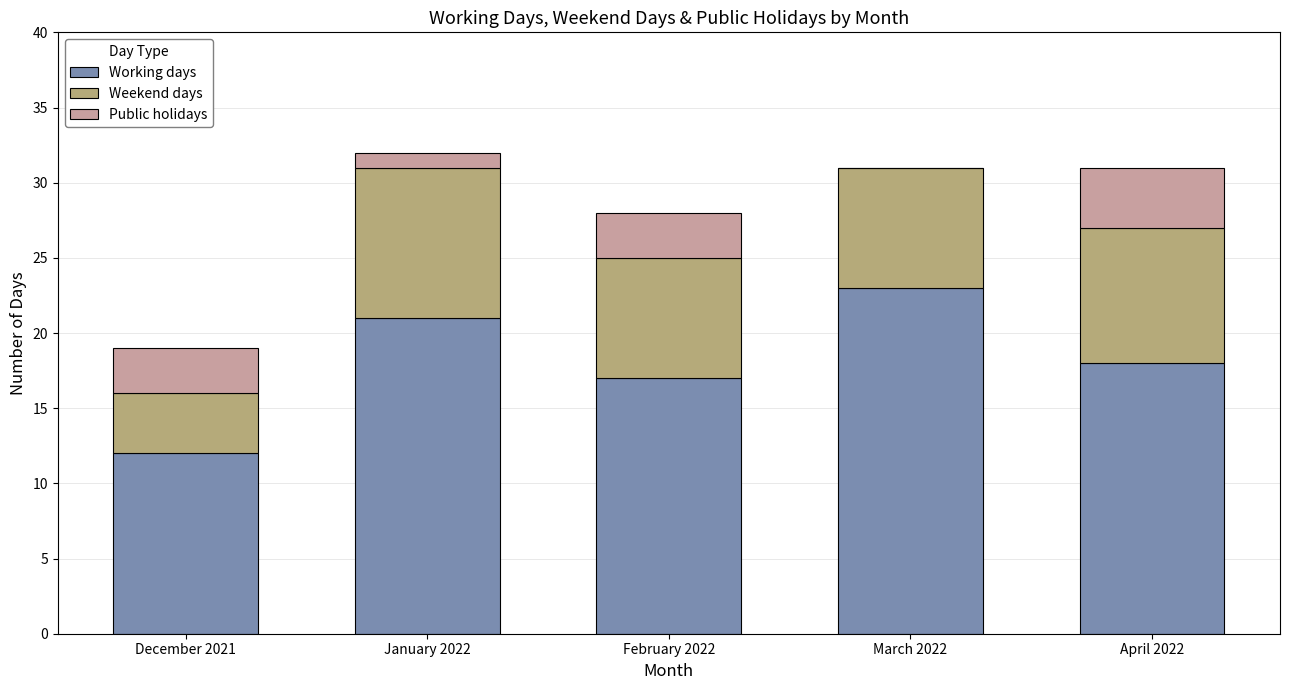

What is the total value across all series at December 2021?

19